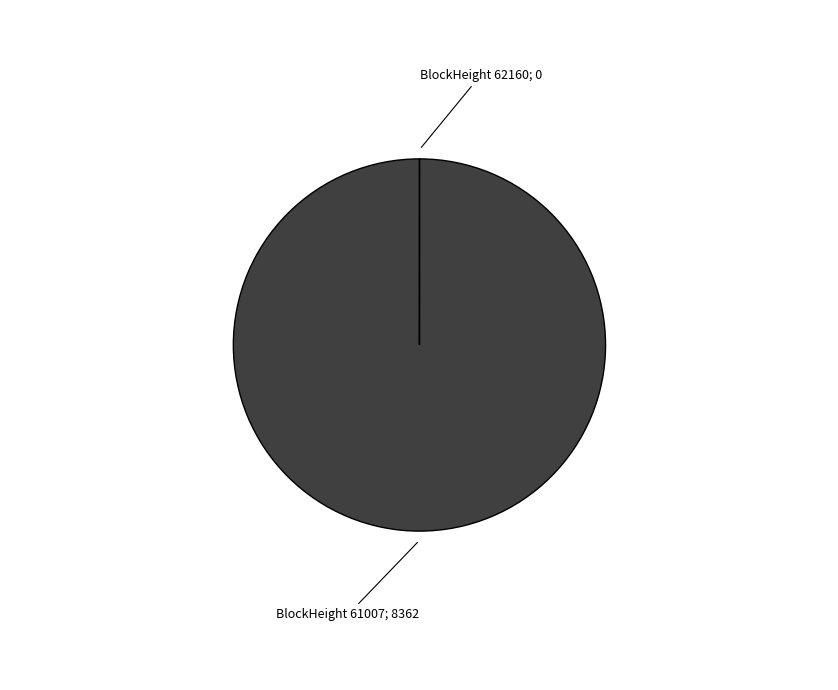

Is there any slice that represents more than half of the pie?

Yes